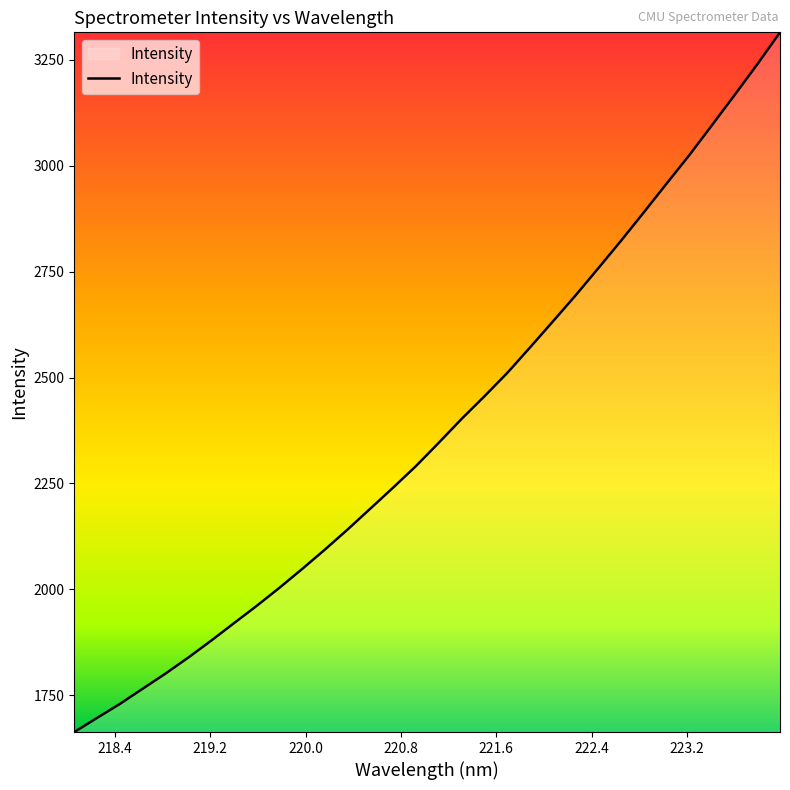

What is the maximum value shown in the chart?

3315.0